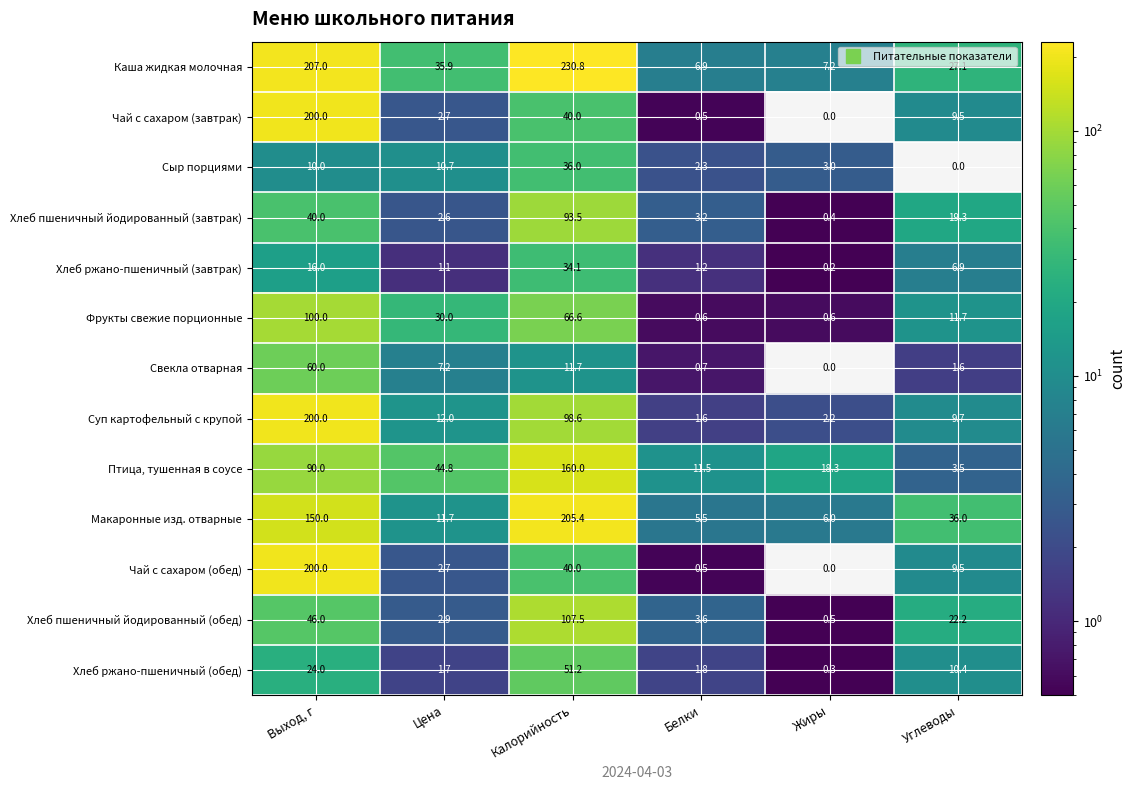

What is the difference between the maximum and minimum values in the Чай с сахаром (завтрак) series?

200.0